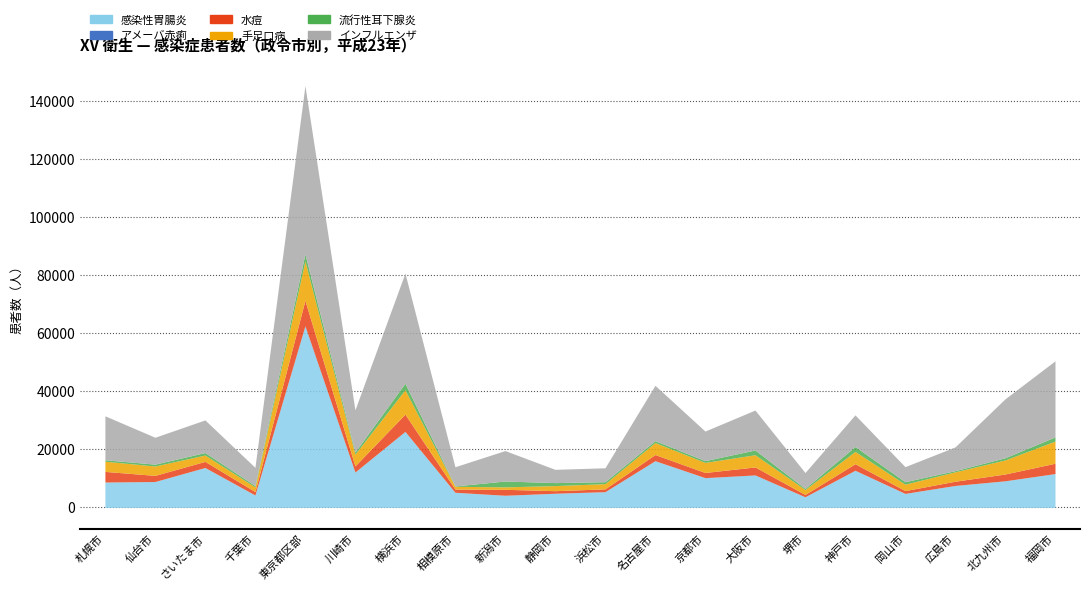

Which series changed the most between 川崎市 and 岡山市?

インフルエンザ